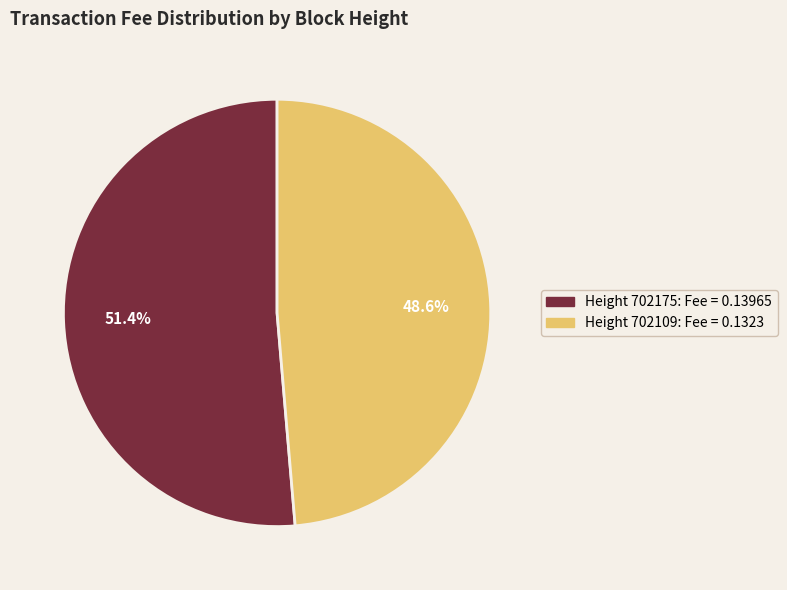

To the nearest percent, what is the average slice percentage?

50%